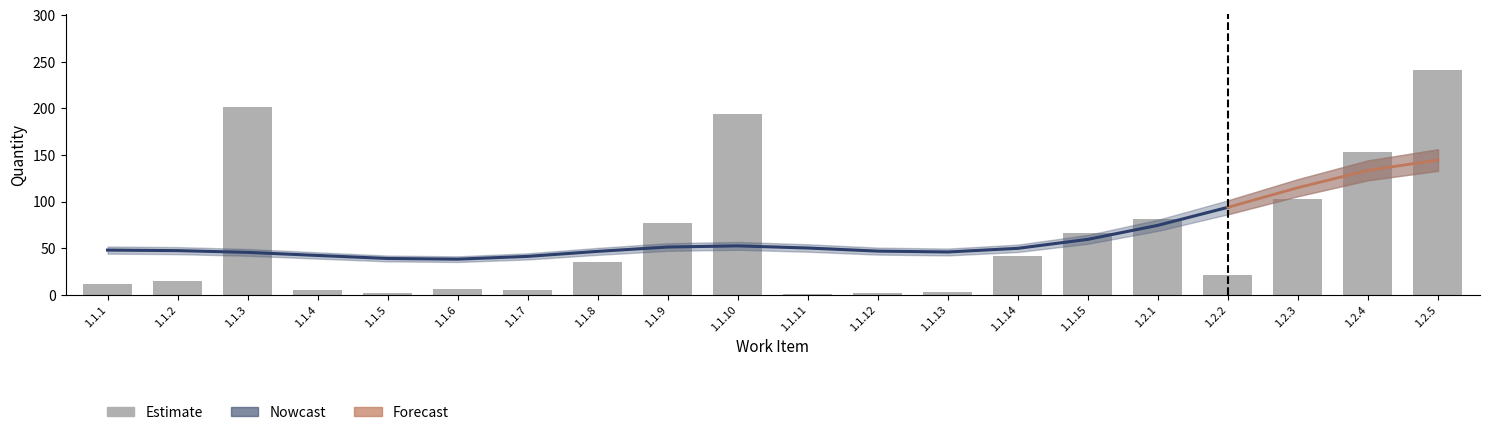

What is the label of the 13th bar from the left?

1.1.13